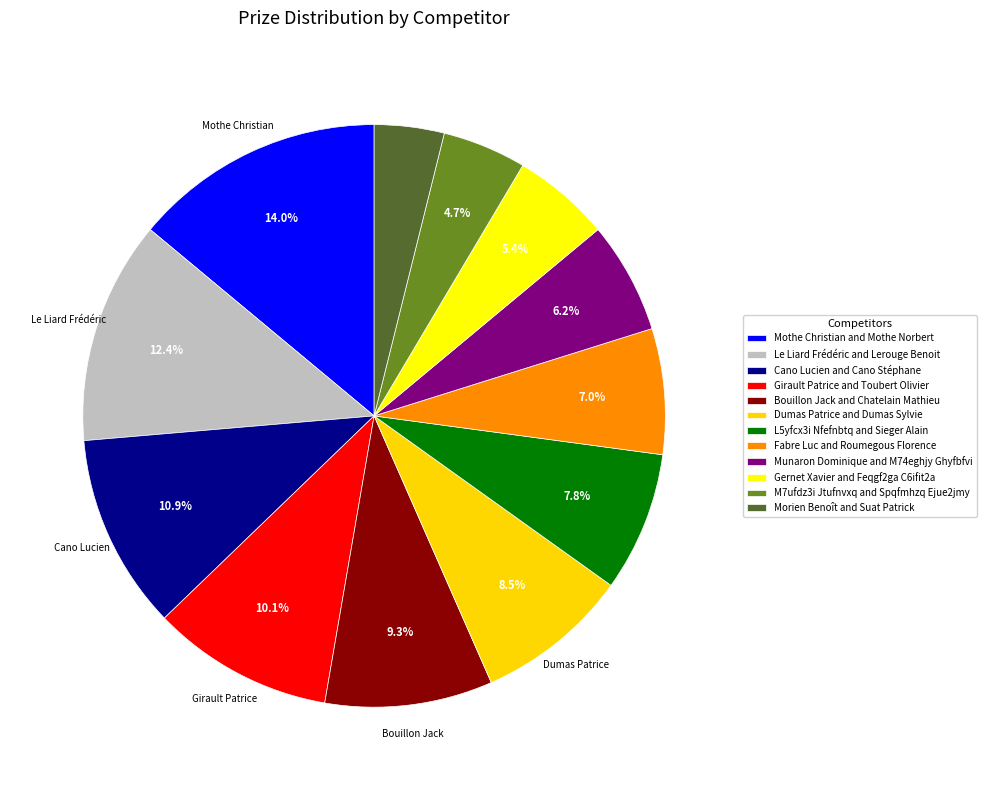

Rank the categories by value from lowest to highest.

Morien Benoît and Suat Patrick, M7ufdz3i Jtufnvxq and Spqfmhzq Ejue2jmy, Gernet Xavier and Feqgf2ga C6ifit2a, Munaron Dominique and M74eghjy Ghyfbfvi, Fabre Luc and Roumegous Florence, L5yfcx3i Nfefnbtq and Sieger Alain, Dumas Patrice and Dumas Sylvie, Bouillon Jack and Chatelain Mathieu, Girault Patrice and Toubert Olivier, Cano Lucien and Cano Stéphane, Le Liard Frédéric and Lerouge Benoit, Mothe Christian and Mothe Norbert